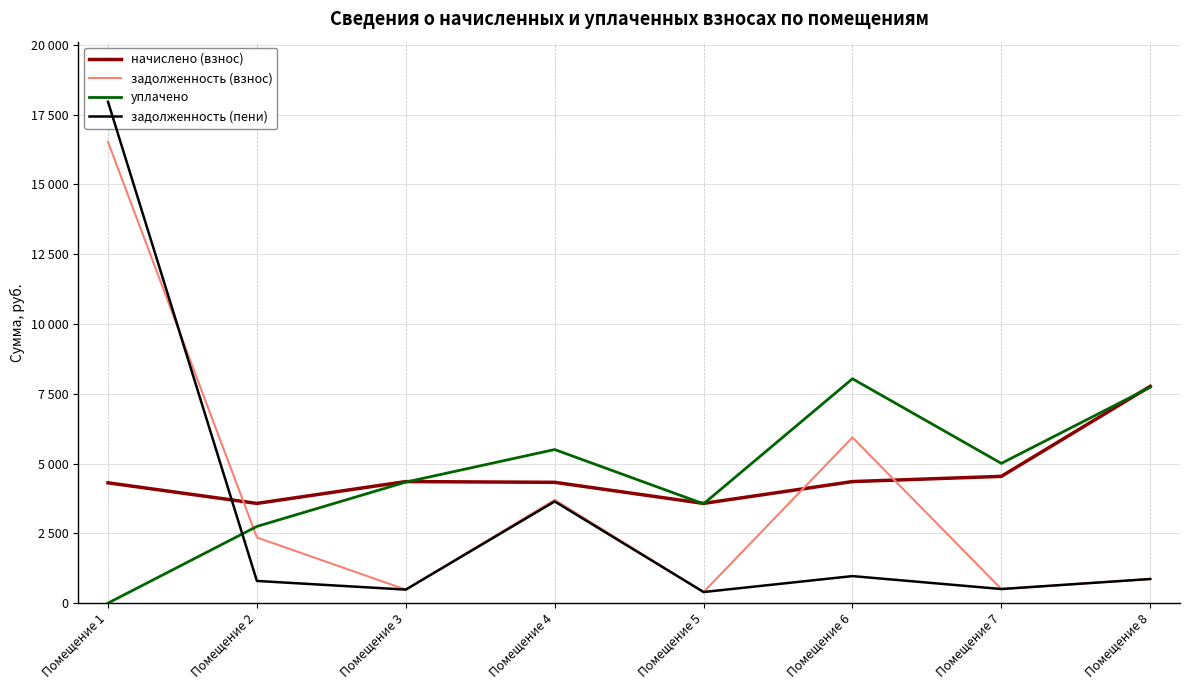

True or false: начислено (взнос) has more than 2 interior local peaks.

False